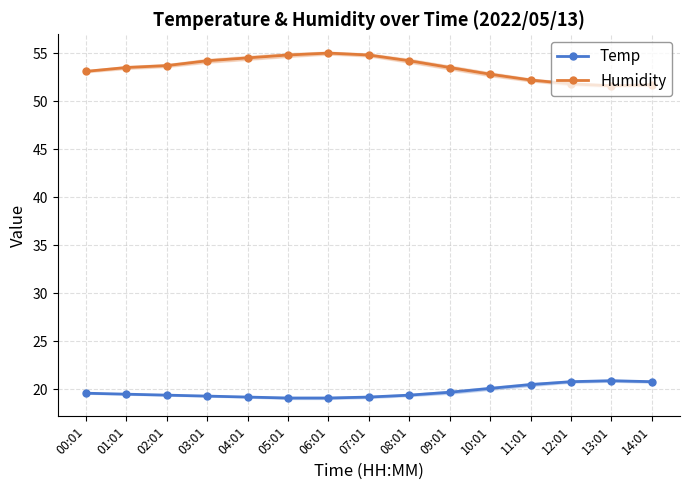

What is the minimum value shown in the chart?

19.1